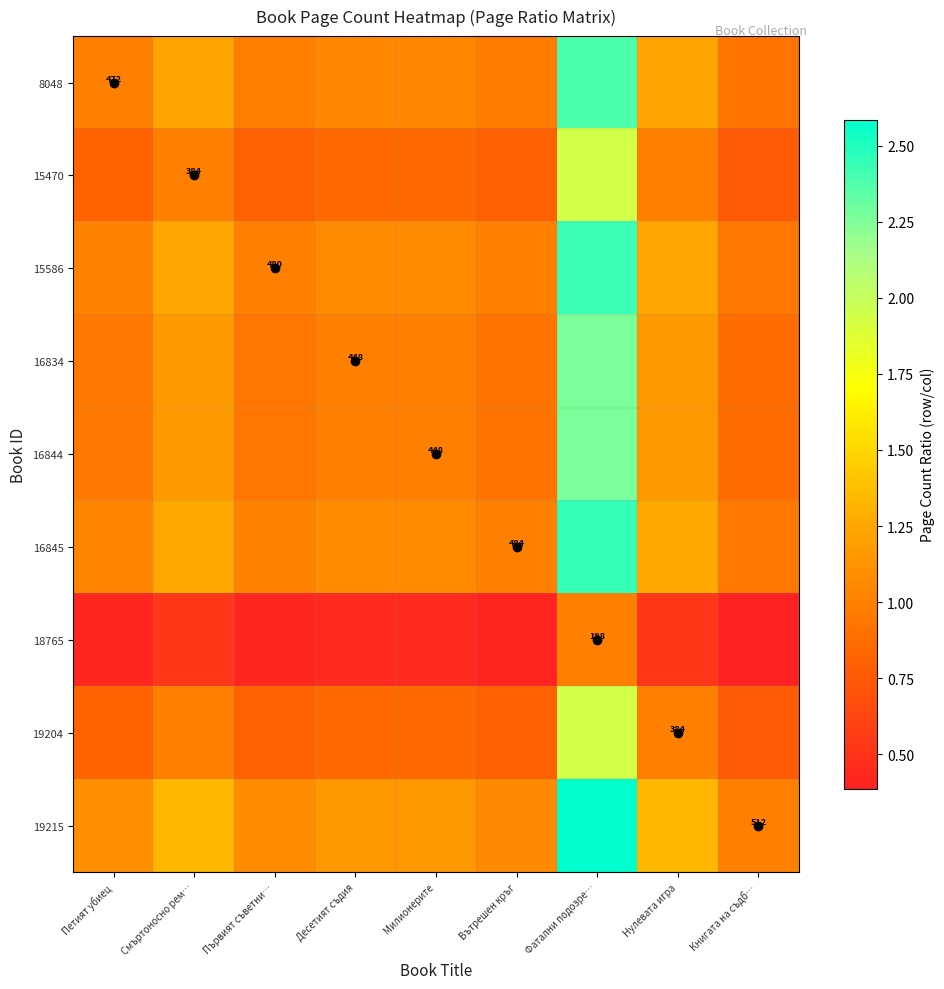

At which label does 16845 first exceed 1?

Петият убиец